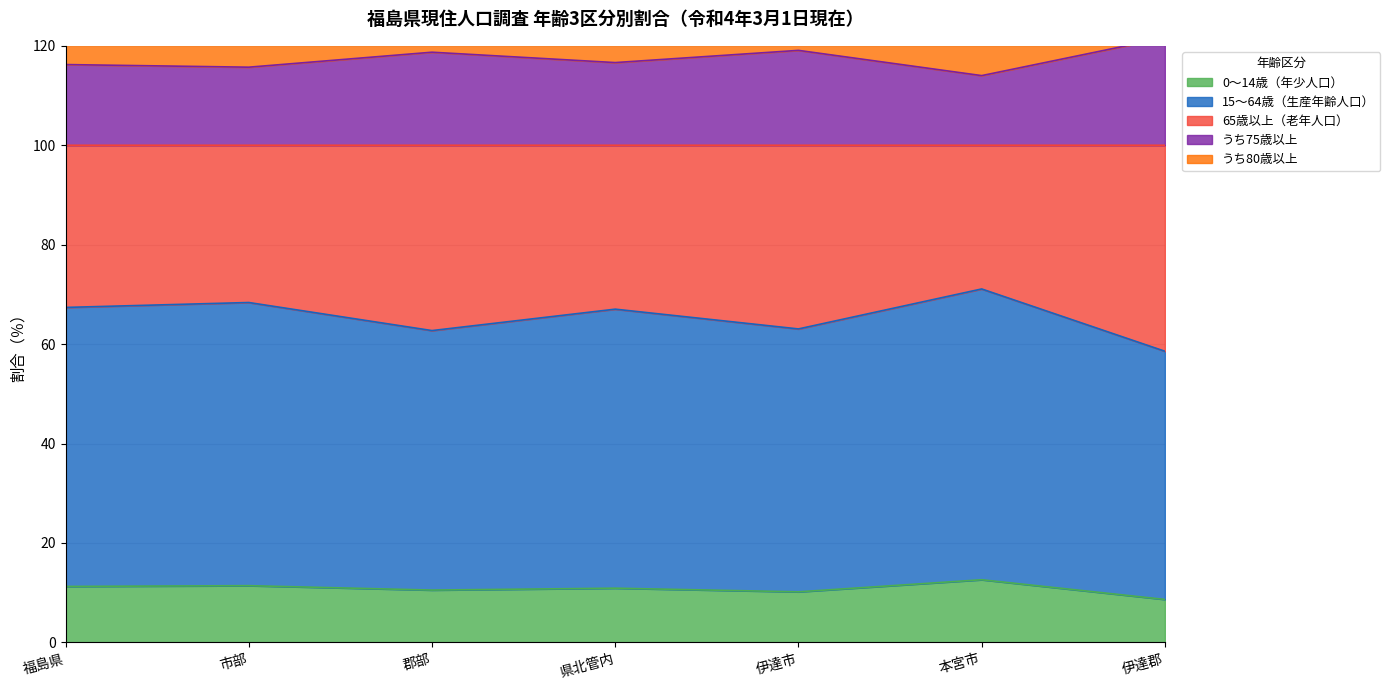

What is the smallest value displayed?

8.6